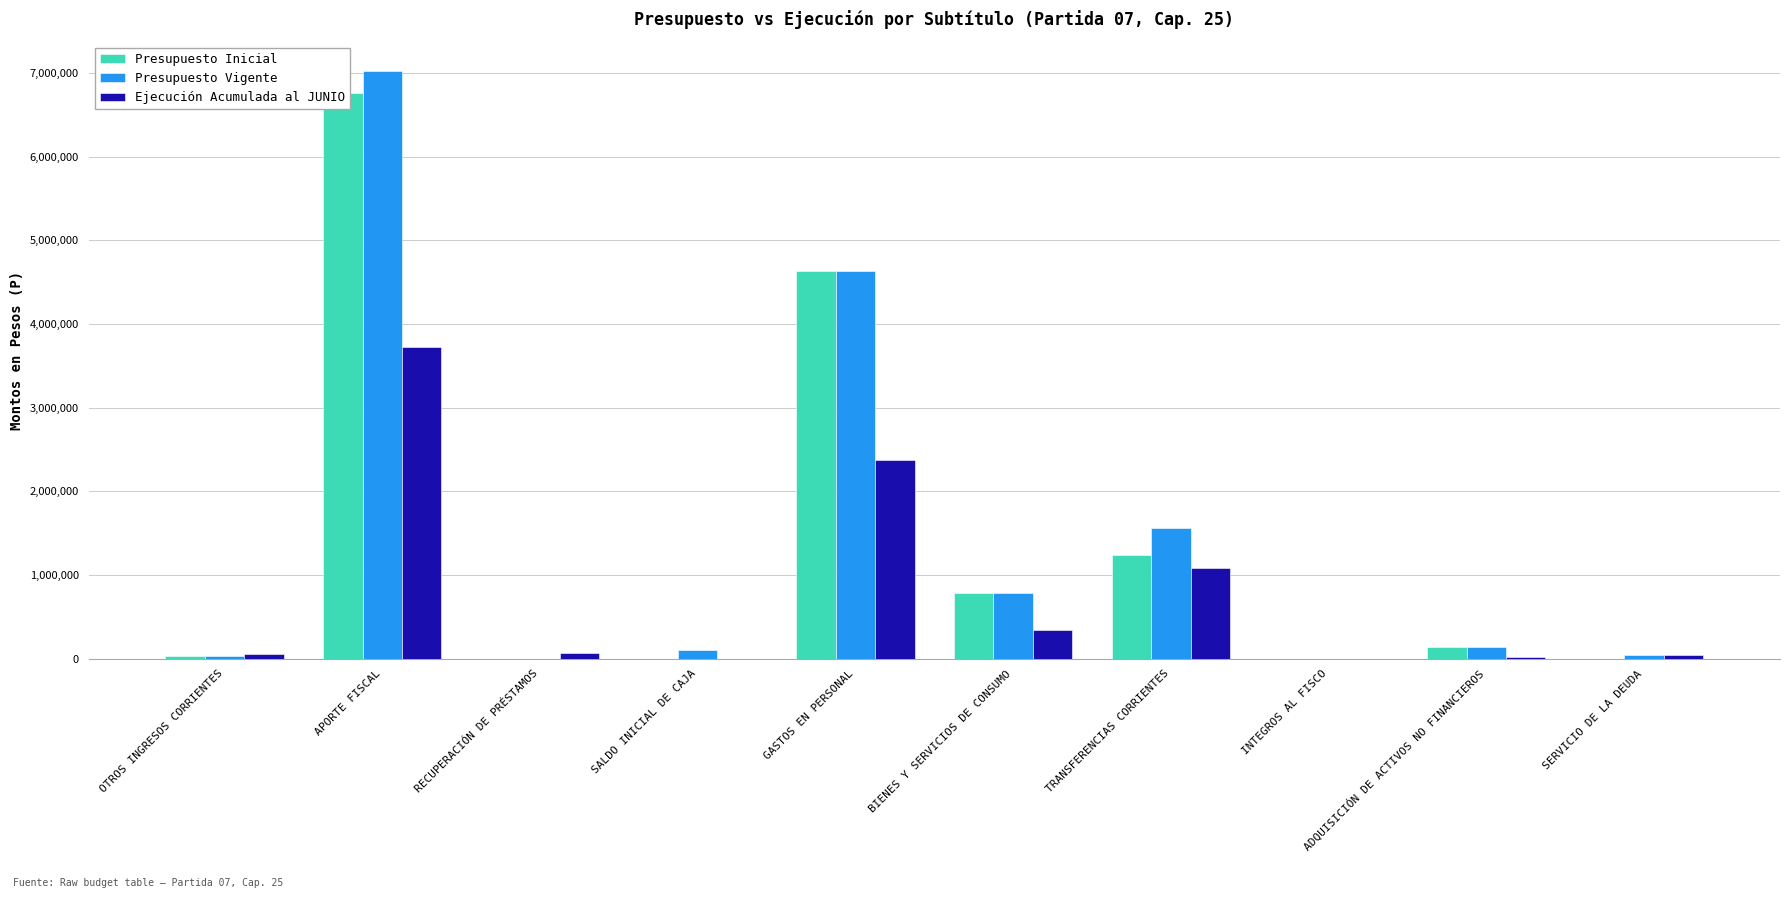

What is the average value of the Presupuesto Vigente series?

1432419